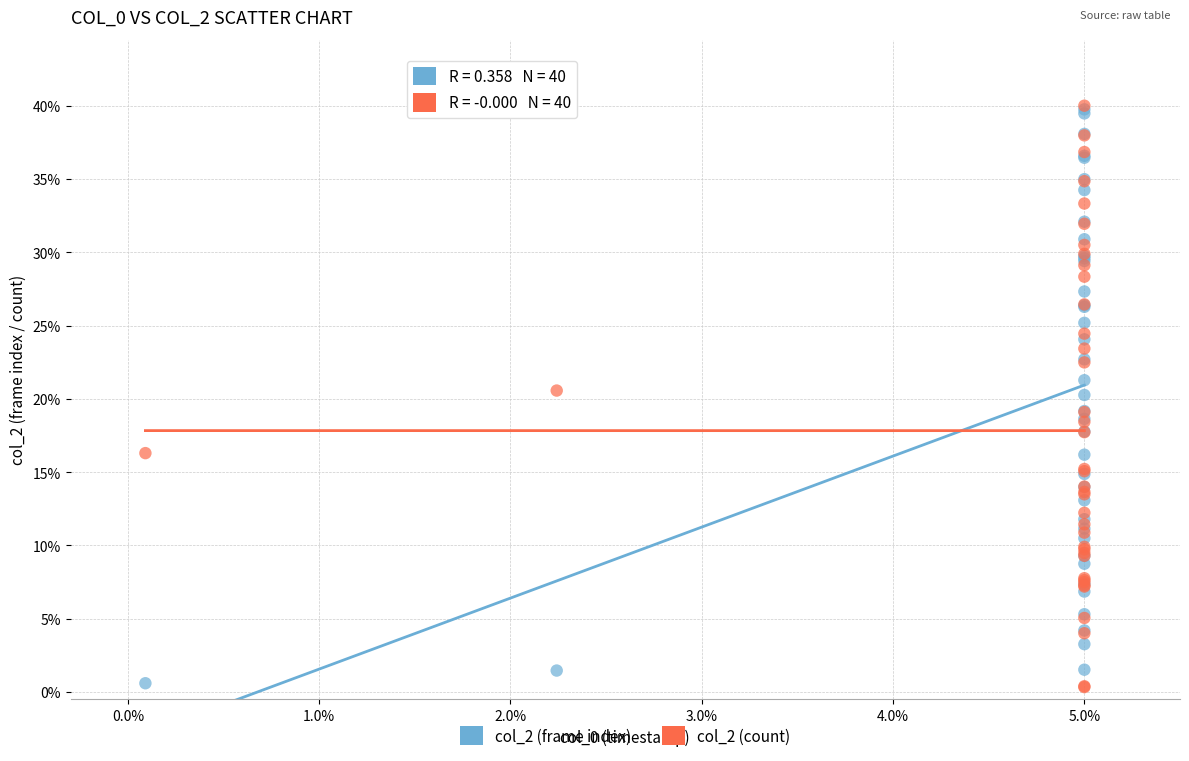

What are all the series names shown in the legend?

col_2 (frame index), col_2 (count)